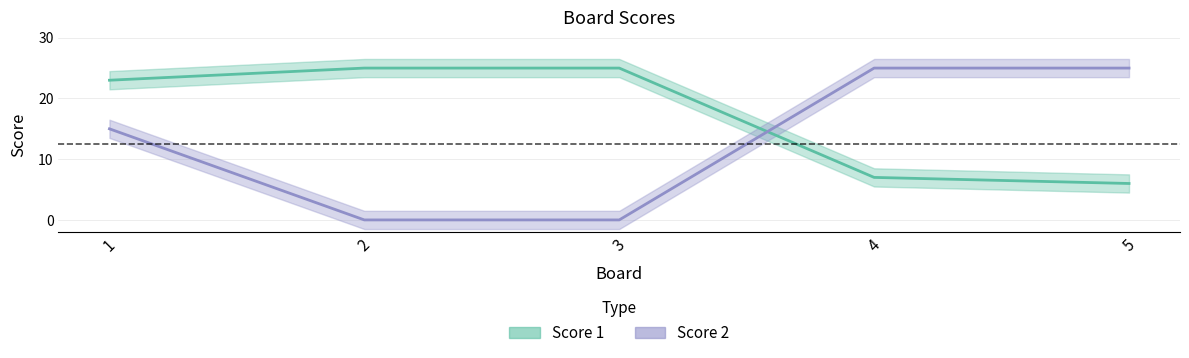

Which series changed the most between 4 and 5?

Score 1